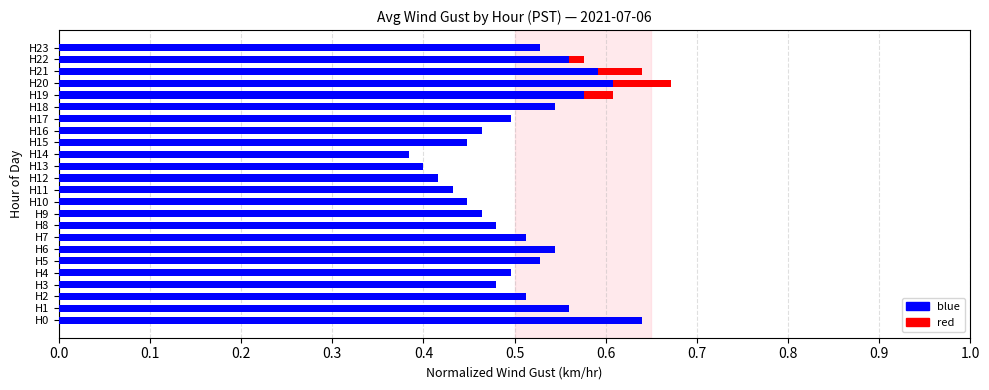

What is the sum of the blue values at H2 and H17?

1.0